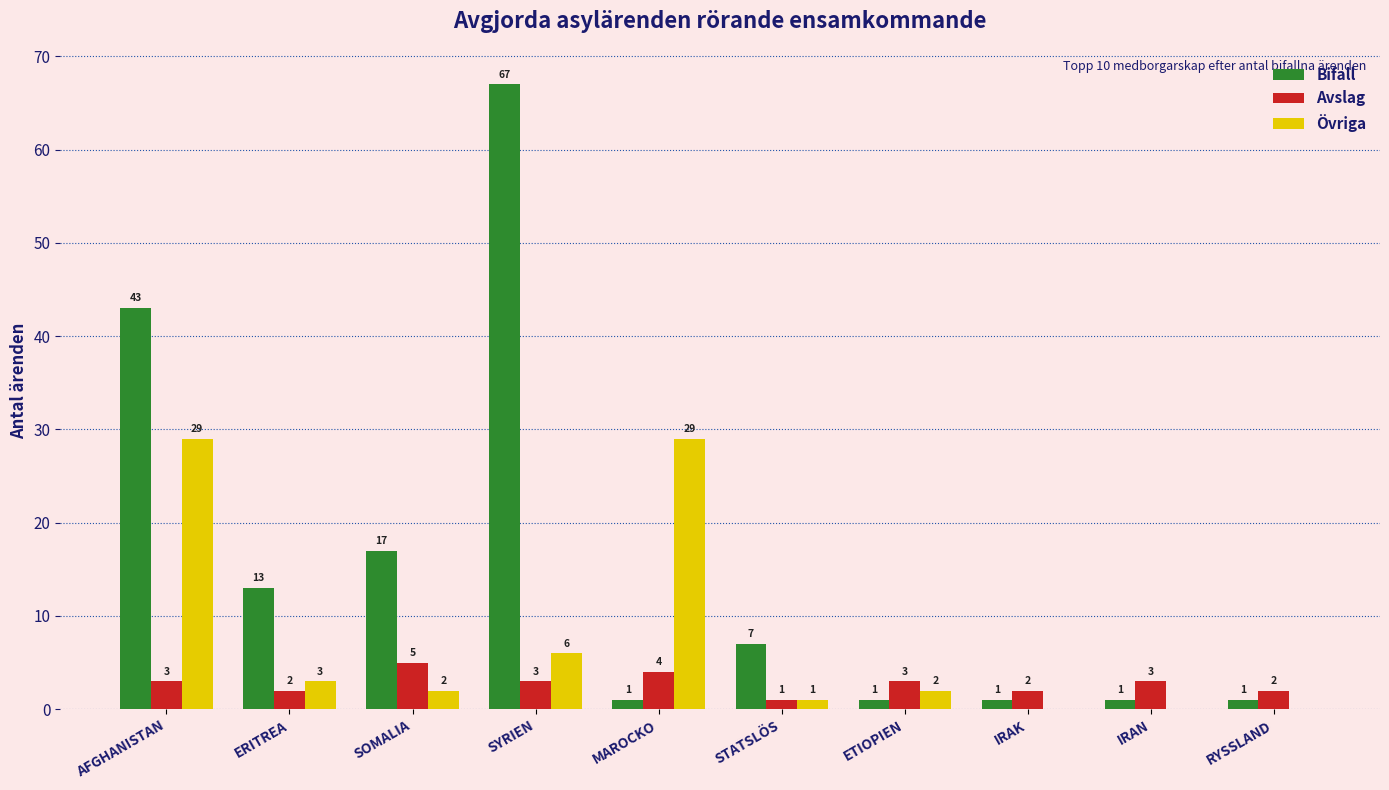

Reading left to right, transcribe all the data shown in this chart.

Bifall: 43	13	17	67	1	7	1	1	1	1
Avslag: 3	2	5	3	4	1	3	2	3	2
Övriga: 29	3	2	6	29	1	2	0	0	0